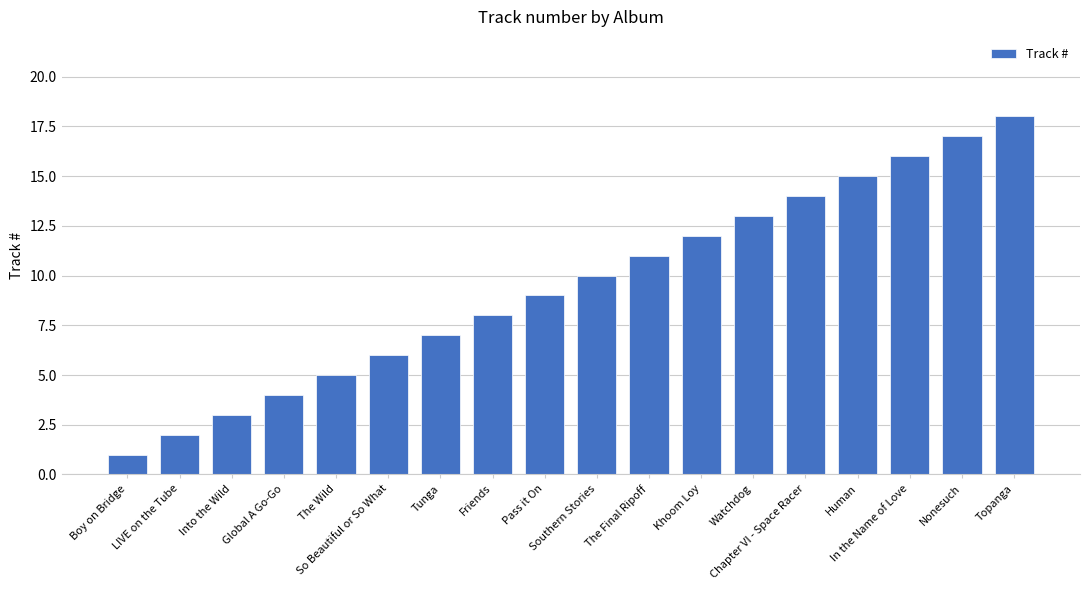

Where is the data nearest to the value 9?

Pass it On